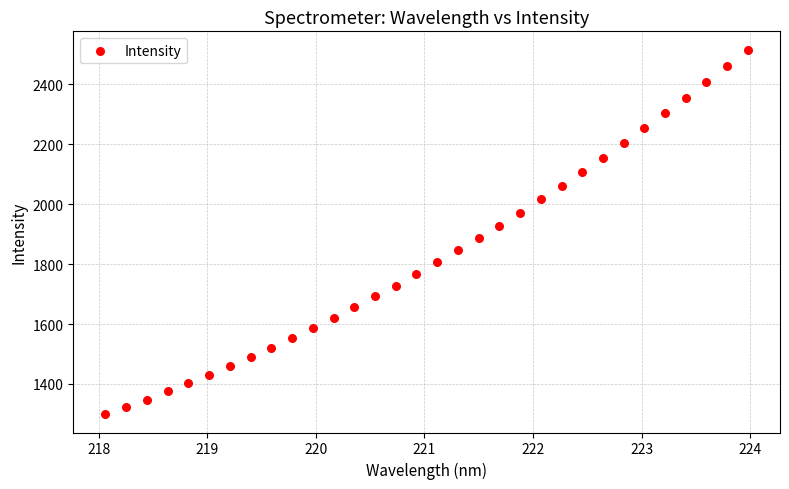

What is the range of X values (max minus min)?

5.9